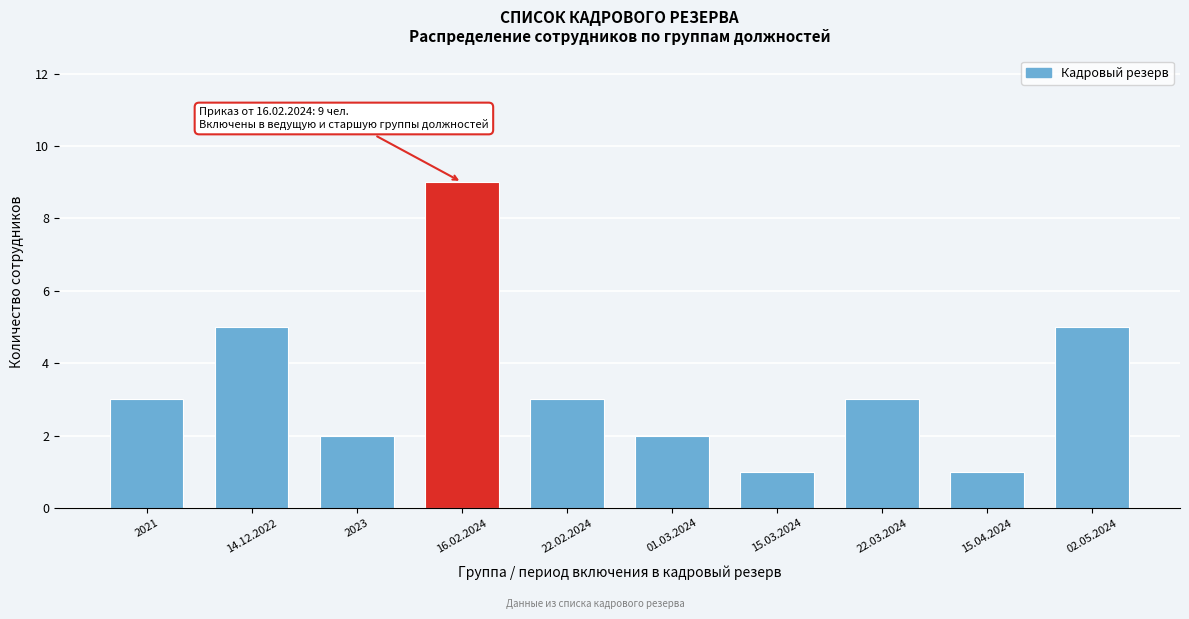

Reading right to left, list all the values displayed in this chart.

02.05.2024=5	15.04.2024=1	22.03.2024=3	15.03.2024=1	01.03.2024=2	22.02.2024=3	16.02.2024=9	2023=2	14.12.2022=5	2021=3